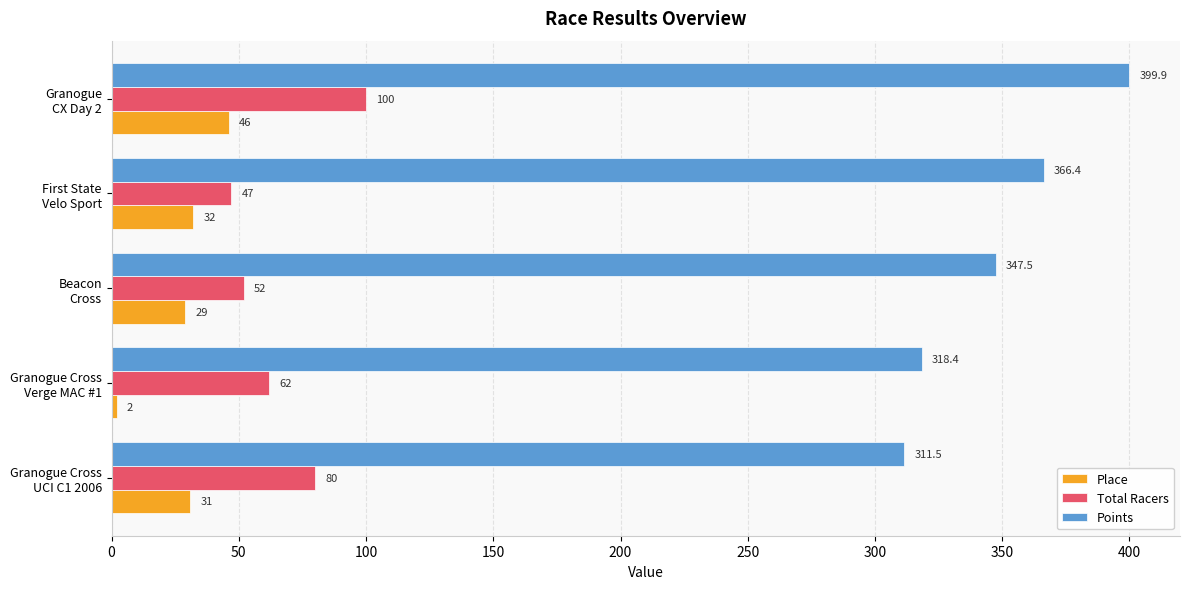

Rank the series by their maximum value, from highest to lowest.

Points, Total Racers, Place